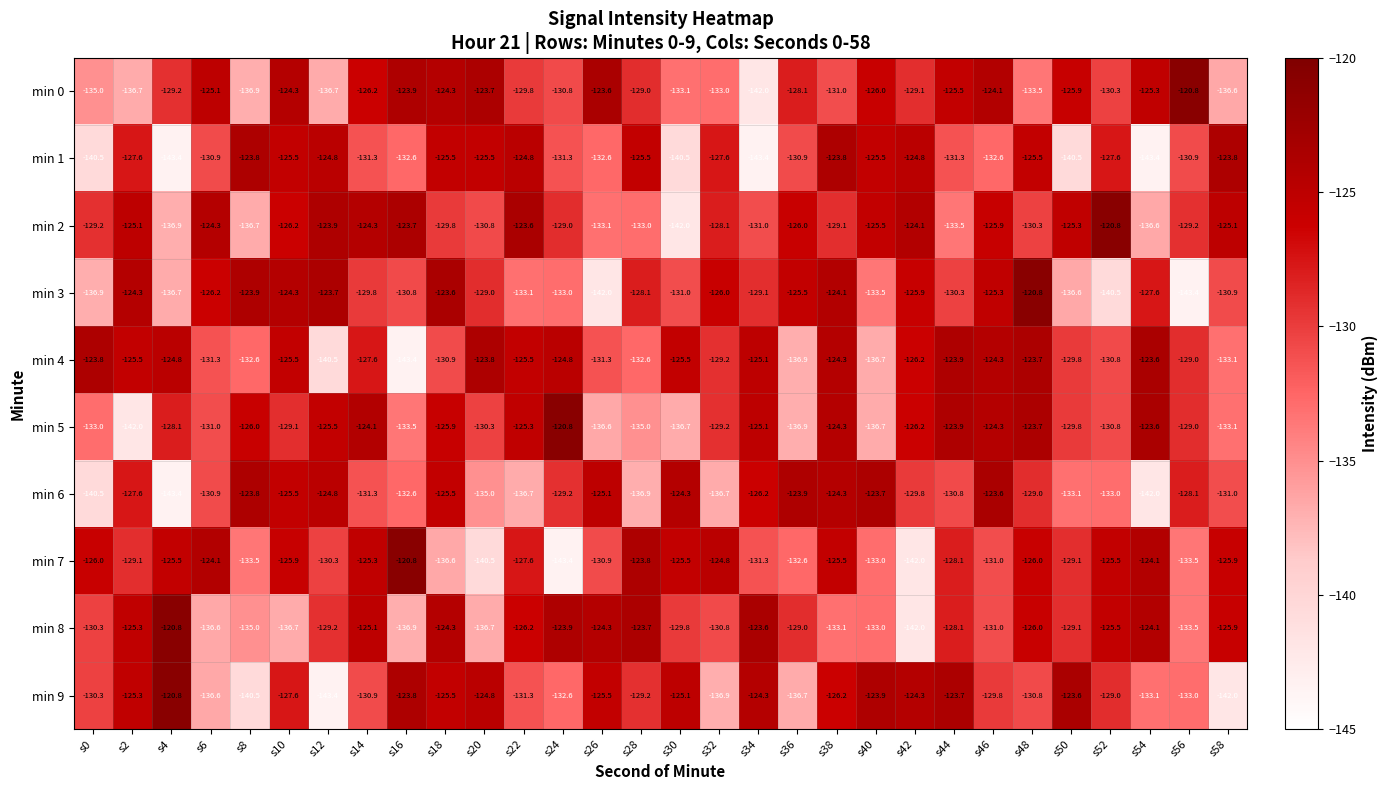

How many categories are shown in the chart?

30